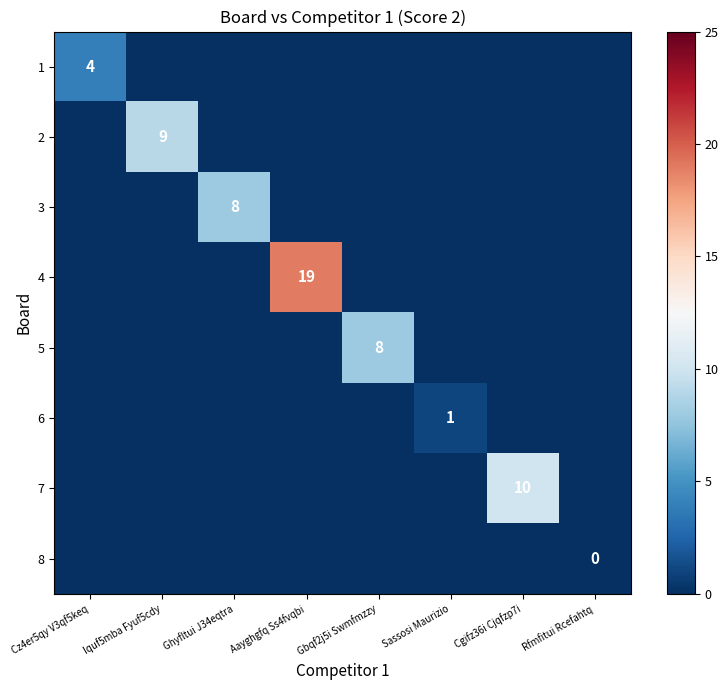

The value of 2 at Iquf5mba Fyuf5cdy is 9. True or false?

True